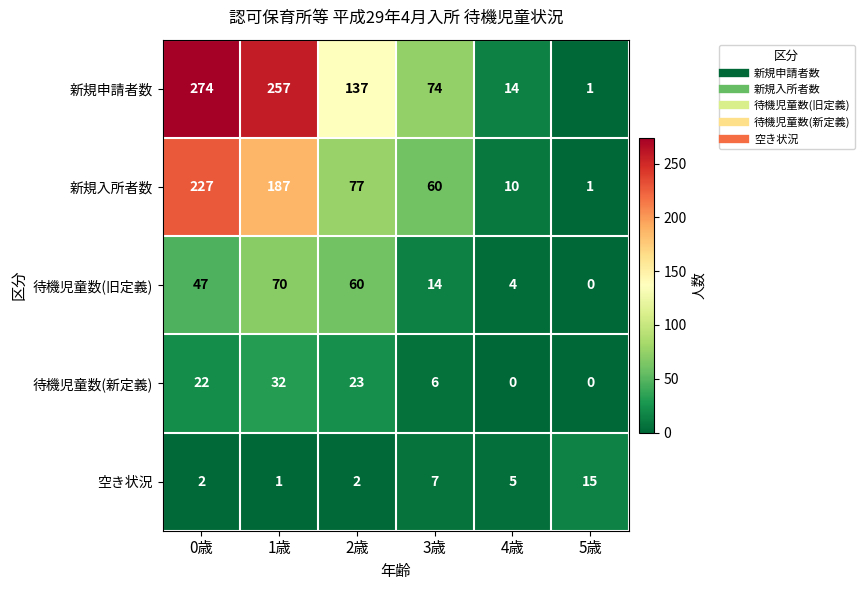

At which label is 待機児童数(新定義) closest to 16?

0歳